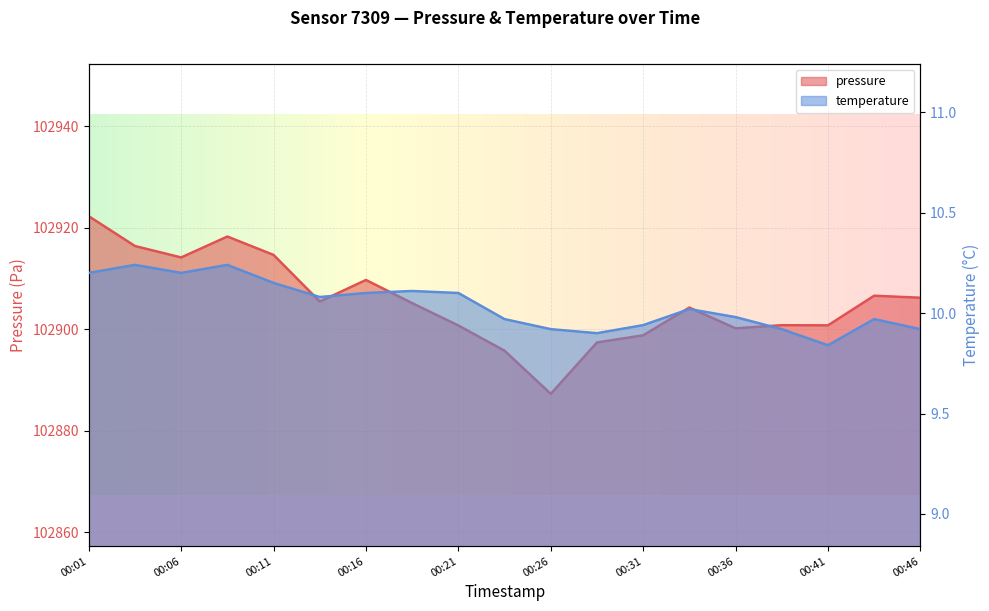

How many values in the temperature series exceed 10?

10